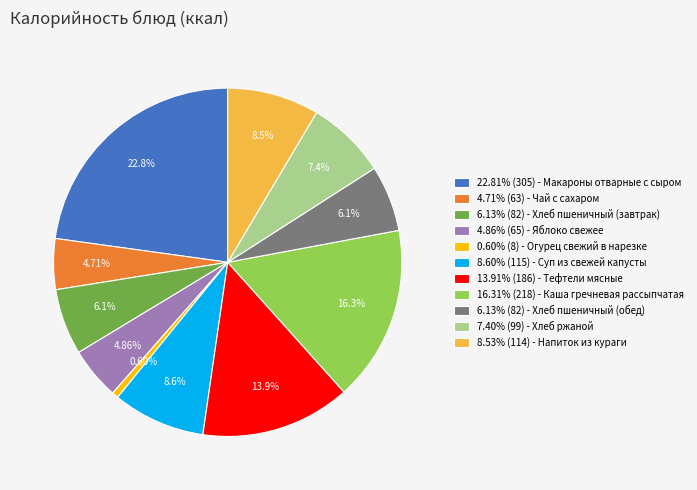

Which slice is the largest?

22.81% (305) - Макароны отварные с сыром